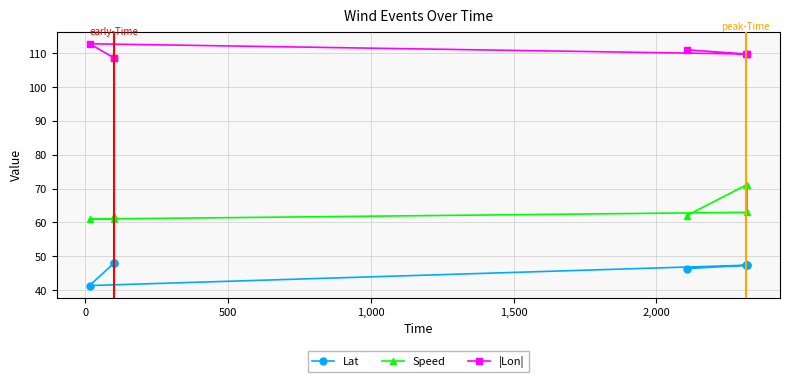

What is the difference between the maximum and minimum values in the Lat series?

6.6